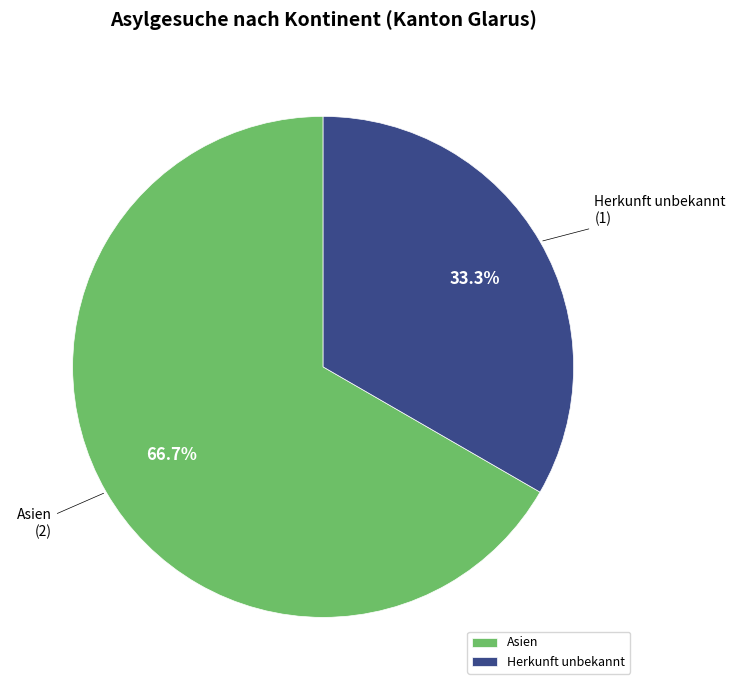

What is the ratio of the value at Herkunft unbekannt to the value at Asien?

0.5